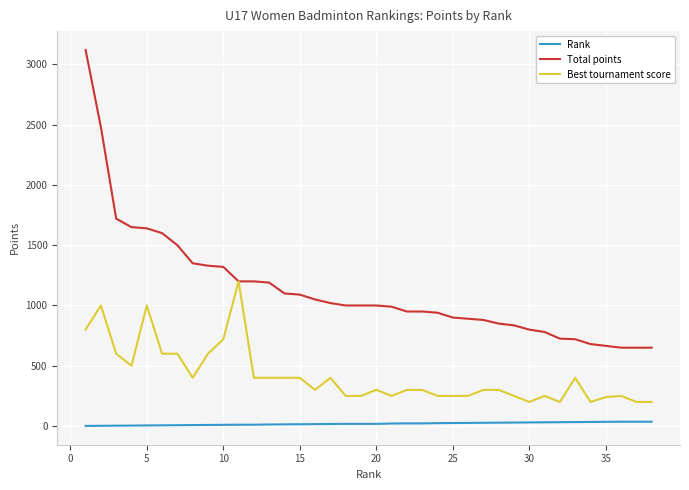

What is the difference between the maximum and minimum values in the Best tournament score series?

1000